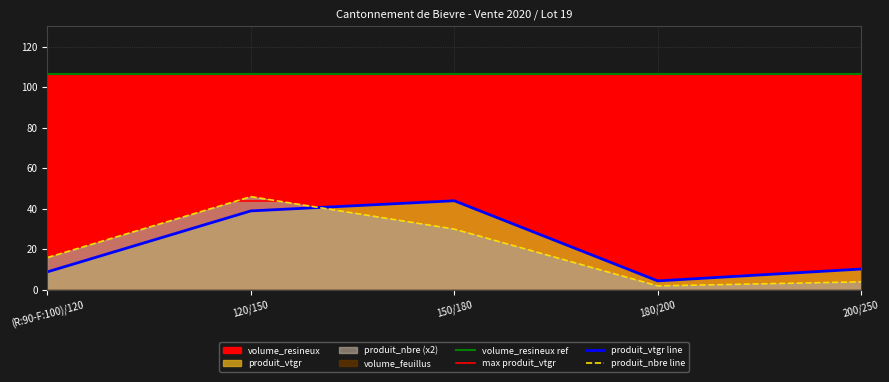

True or false: volume_resineux has a value of 184.5 at 200/250.

False